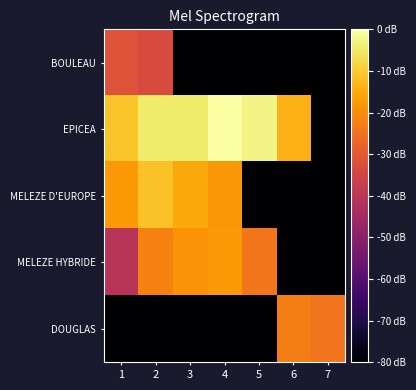

Reading left to right, what are all the values shown in this chart?

BOULEAU: 1=-31.6	2=-33.3	3=-88.6	4=-88.6	5=-88.6	6=-88.6	7=-88.6
EPICEA: 1=-11.1	2=-4.5	3=-4.5	4=0.0	5=-2.7	6=-13.9	7=-88.6
MELEZE D'EUROPE: 1=-17.9	2=-11.5	3=-15.6	4=-18.4	5=-88.6	6=-88.6	7=-88.6
MELEZE HYBRIDE: 1=-40.7	2=-22.0	3=-18.9	4=-18.0	5=-24.2	6=-88.6	7=-88.6
DOUGLAS: 1=-88.6	2=-88.6	3=-88.6	4=-88.6	5=-88.6	6=-22.6	7=-24.5